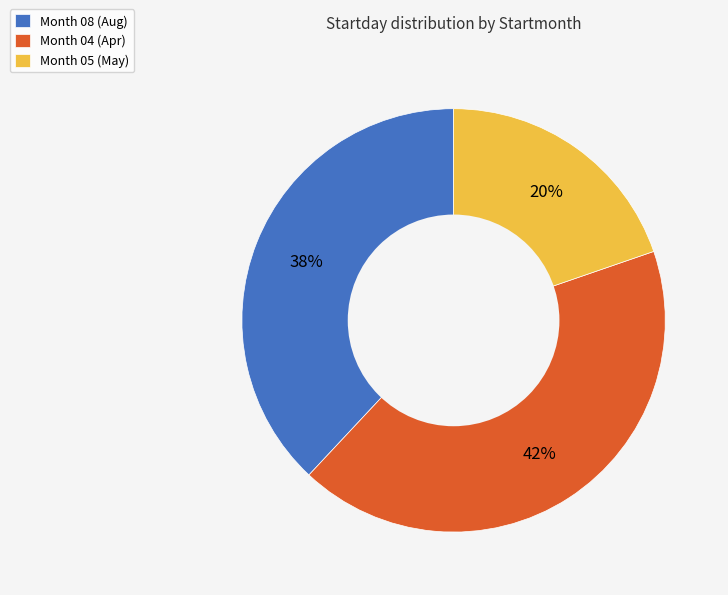

What is the ratio of the value at Month 04 (Apr) to the value at Month 08 (Aug)?

1.1